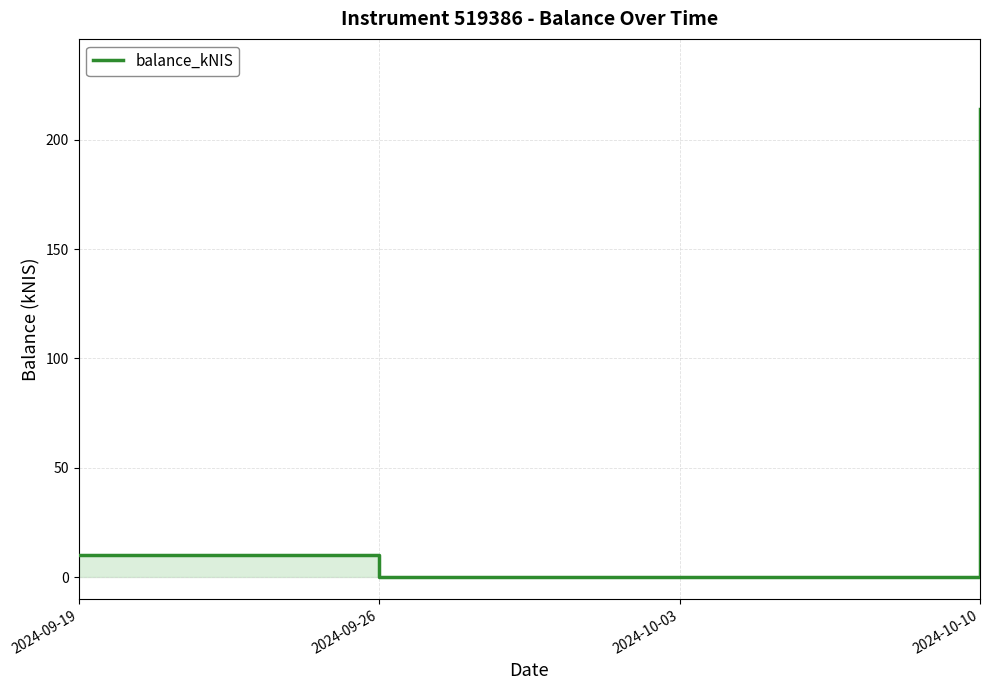

What is the label of the 2nd point from the left?

2024-09-26